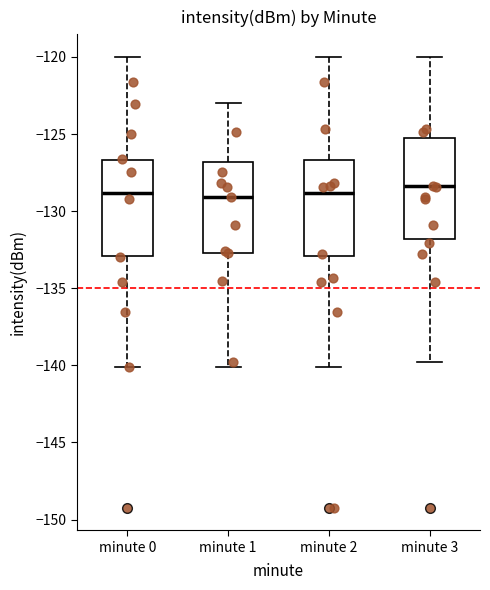

Reading left to right, transcribe this box plot: for each box, give where its median line is, the range the box spans, and where its two whiskers end, as read against the y-axis. The values are not printed on the chart, so give them approximately, as read against the axis.

minute 0: median -129.0, box -133.0 to -126.5, whiskers -140.0 to -120.0
minute 1: median -129.0, box -132.5 to -127.0, whiskers -140.0 to -123.0
minute 2: median -129.0, box -133.0 to -126.5, whiskers -140.0 to -120.0
minute 3: median -128.5, box -132.0 to -125.5, whiskers -139.5 to -120.0